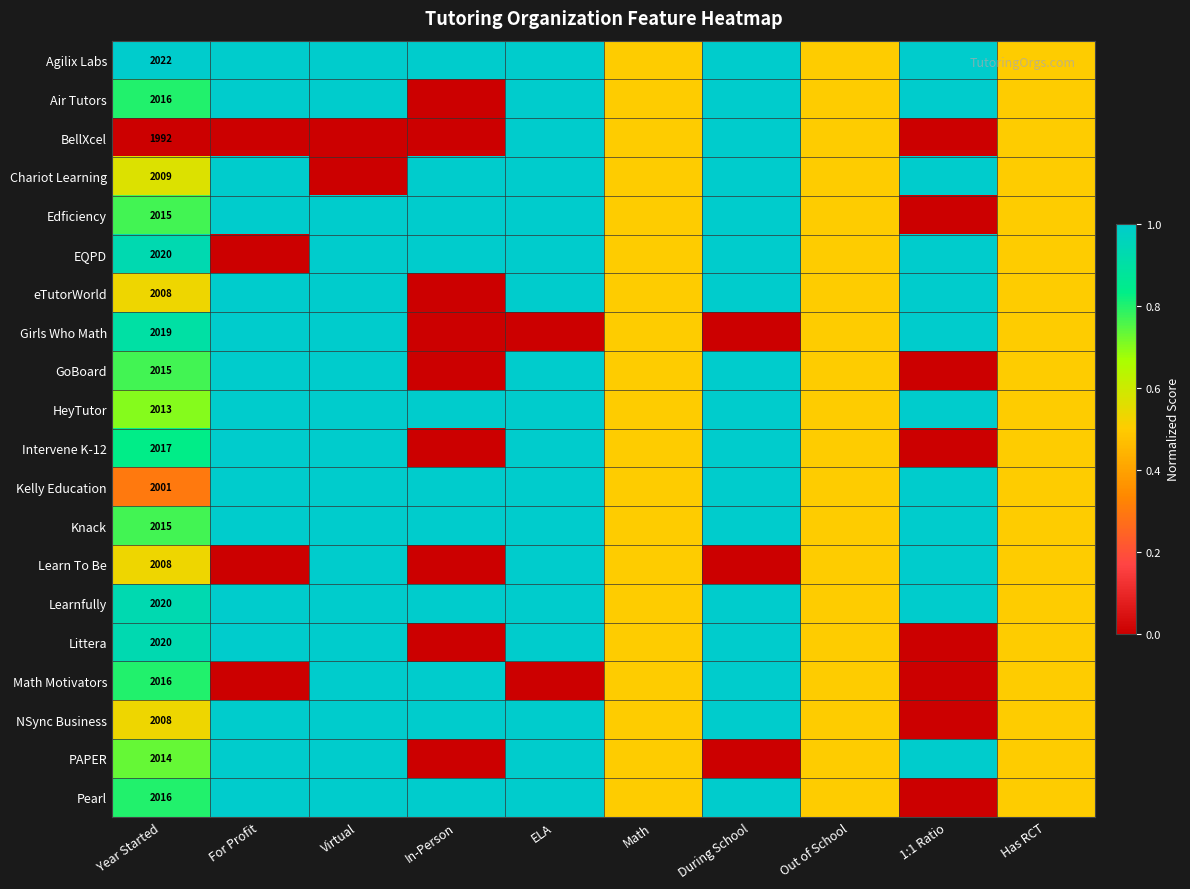

Is the value of EQPD at Year Started greater than the value of Learn To Be at Year Started?

Yes